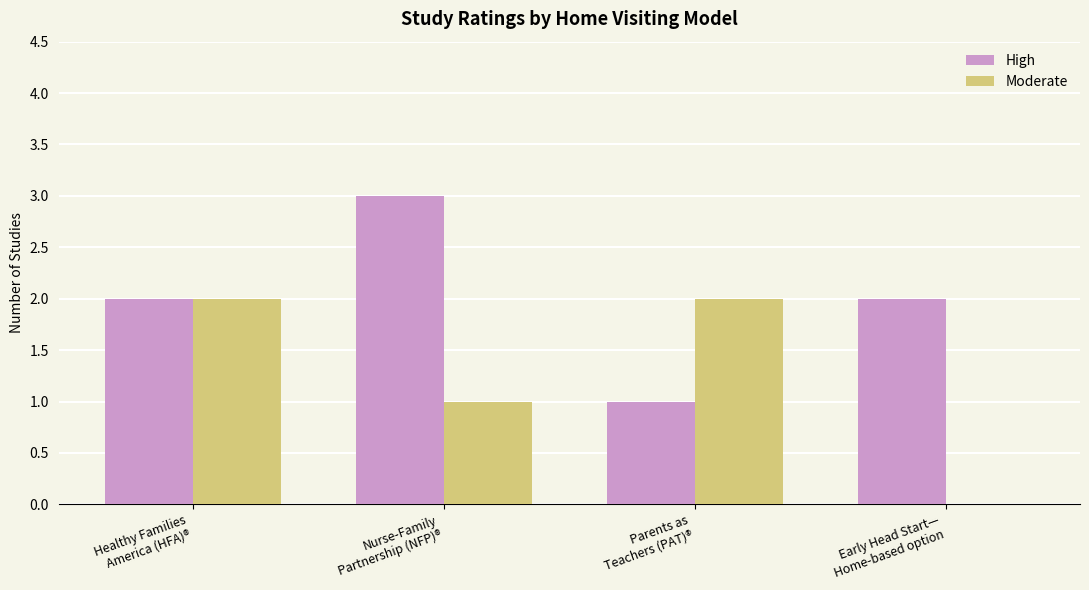

Reading left to right, what are all the values shown in this chart?

High: Healthy Families
America (HFA)®=2	Nurse-Family
Partnership (NFP)®=3	Parents as
Teachers (PAT)®=1	Early Head Start—
Home-based option=2
Moderate: Healthy Families
America (HFA)®=2	Nurse-Family
Partnership (NFP)®=1	Parents as
Teachers (PAT)®=2	Early Head Start—
Home-based option=0